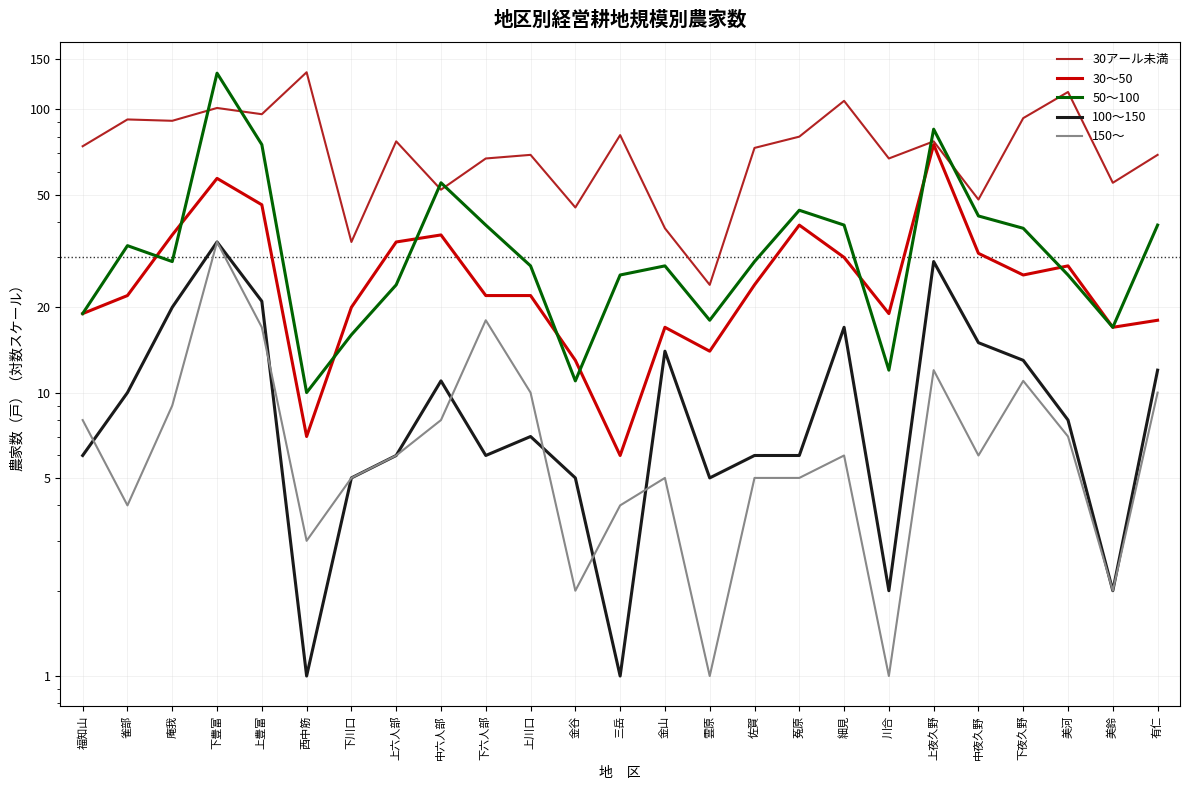

What is the label of the 14th point from the left?

金山